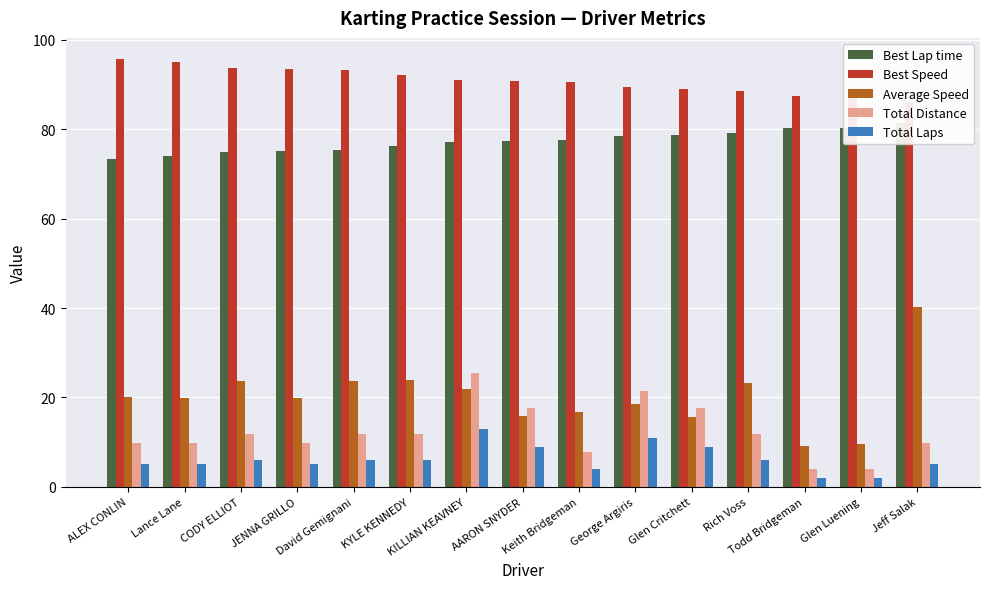

What is the minimum value shown in the chart?

2.0